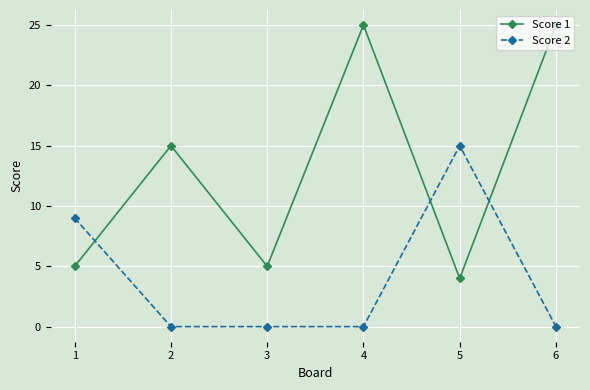

Which series ends up on top after the final intersection of Score 1 and Score 2?

Score 1